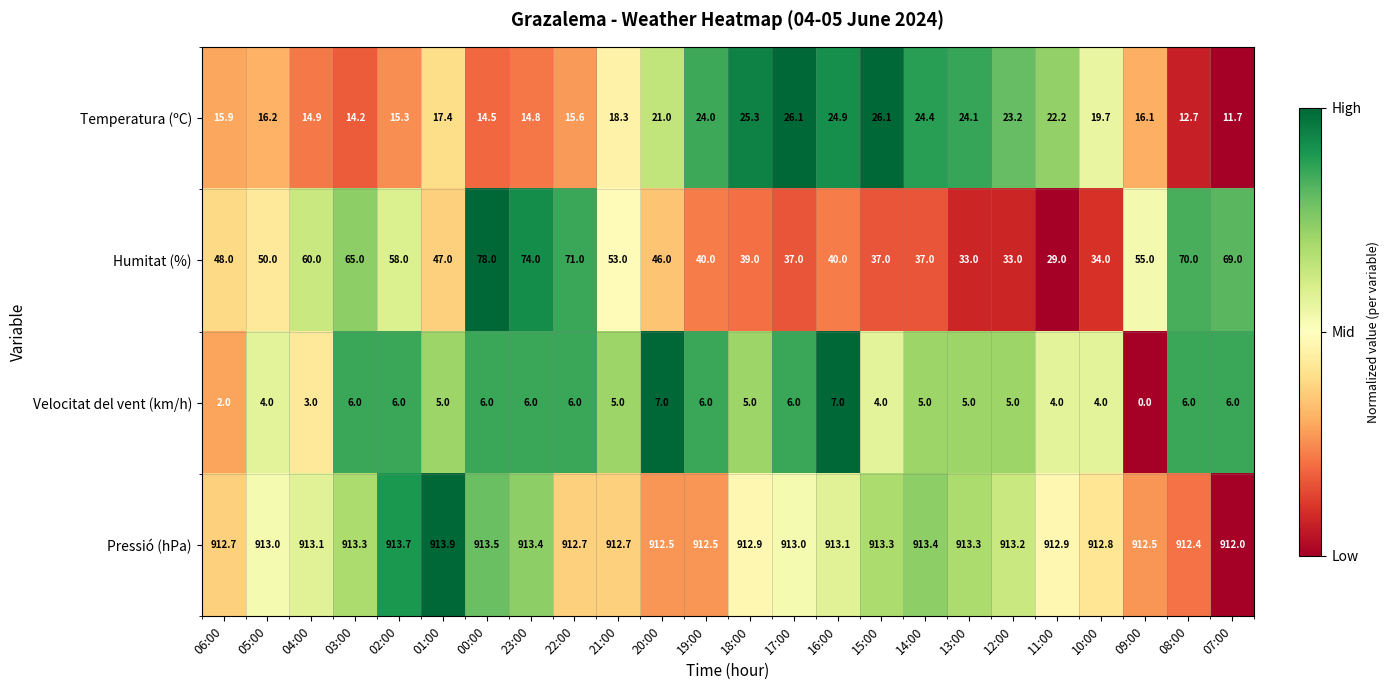

The value of Pressió (hPa) at 20:00 is 522.2. True or false?

False